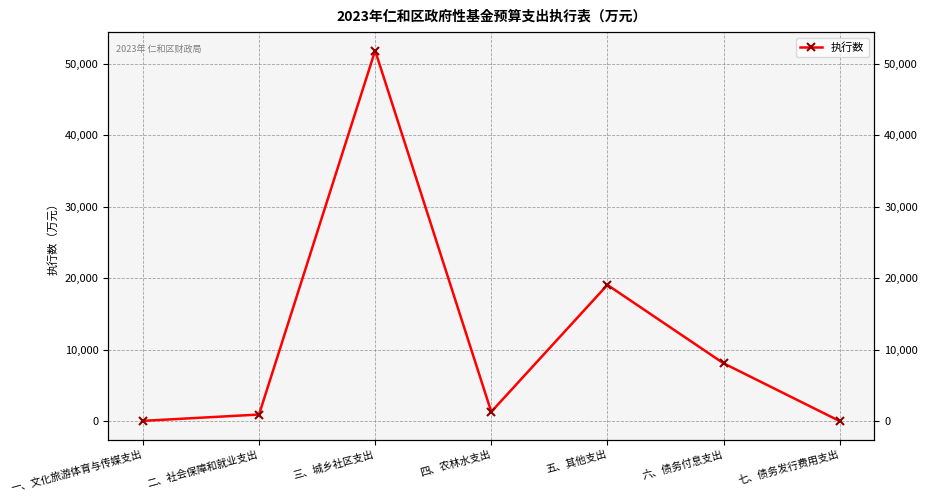

At which category does the data reach its first local peak?

三、城乡社区支出